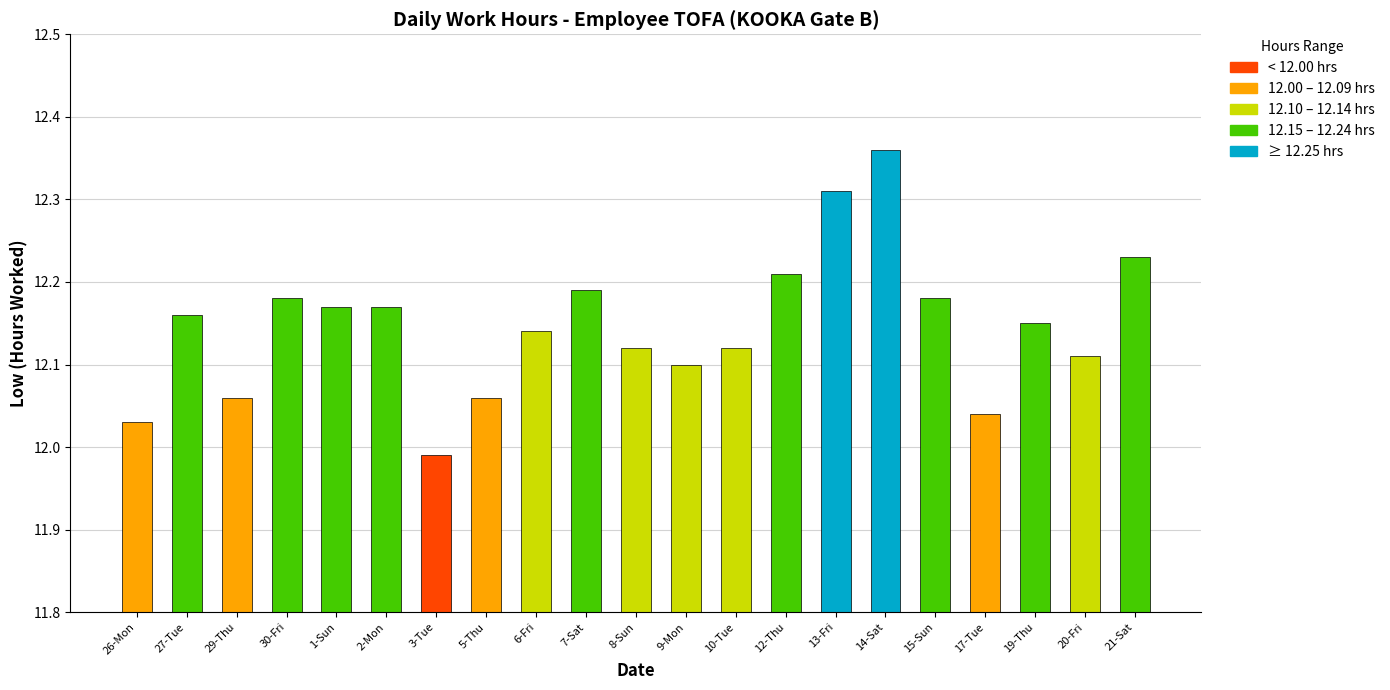

Which label corresponds to the largest value in the chart?

14-Sat